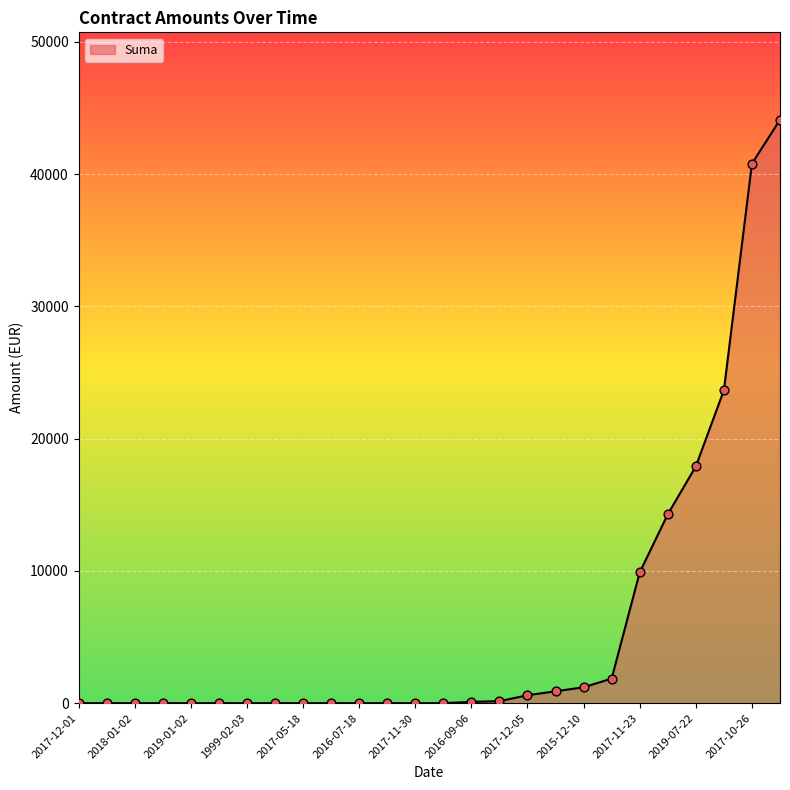

What is the maximum value shown in the chart?

44106.6